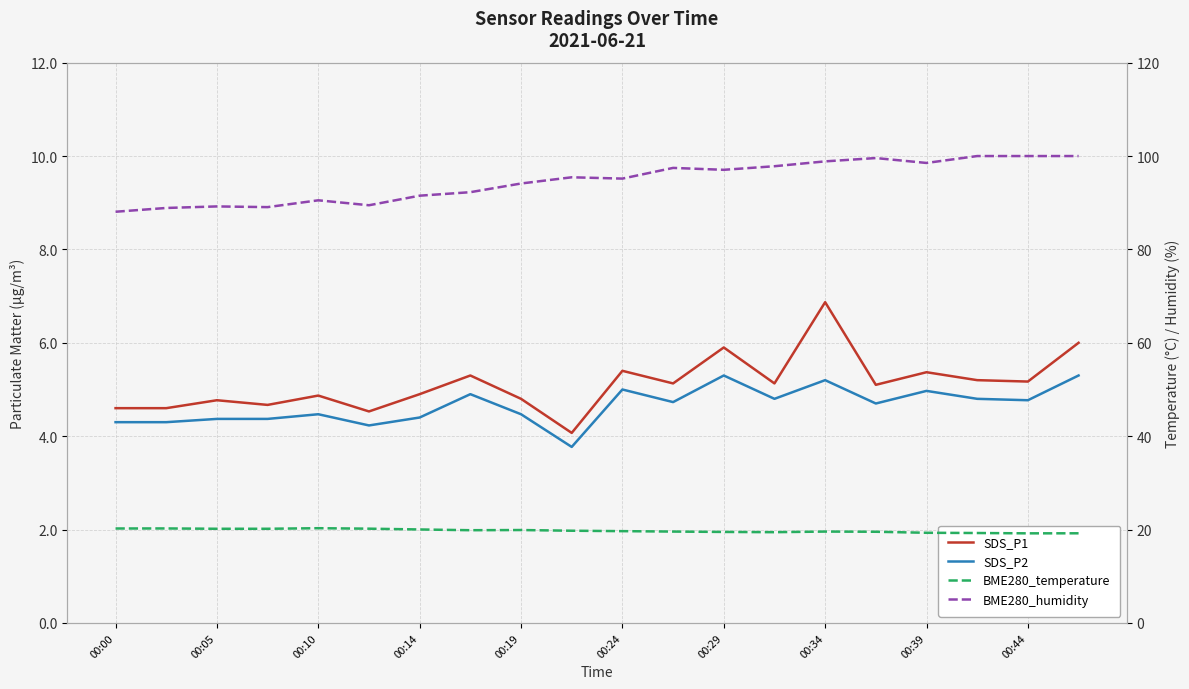

What position from the left is 00:05?

2